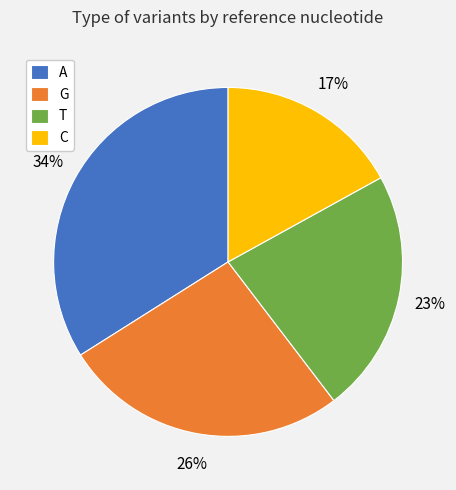

Rank the categories by value from highest to lowest.

A, G, T, C